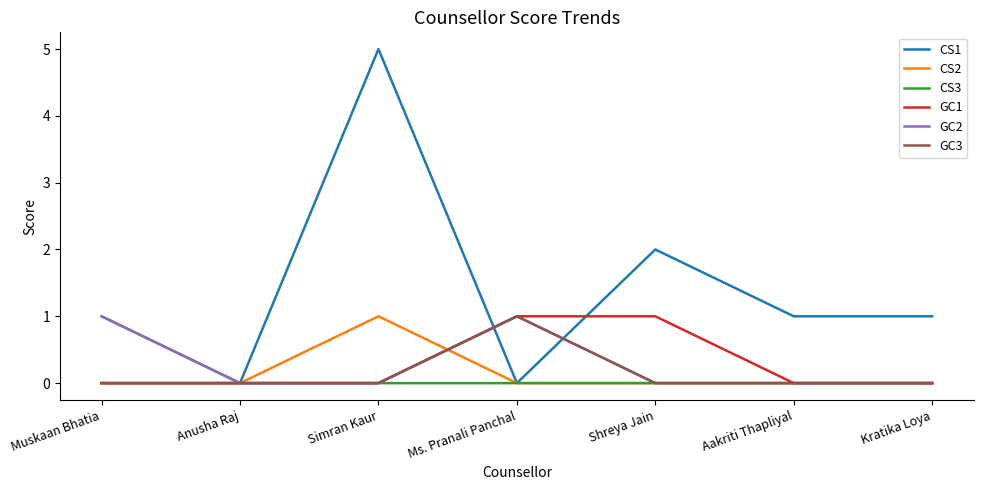

Where is the first local maximum for CS2?

Simran Kaur